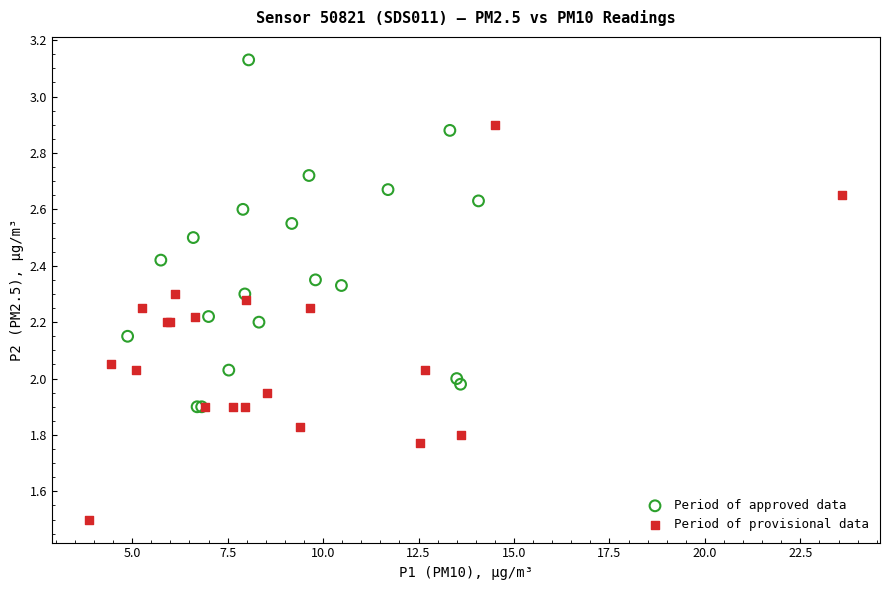

Which series reaches the maximum Y coordinate?

Period of approved data